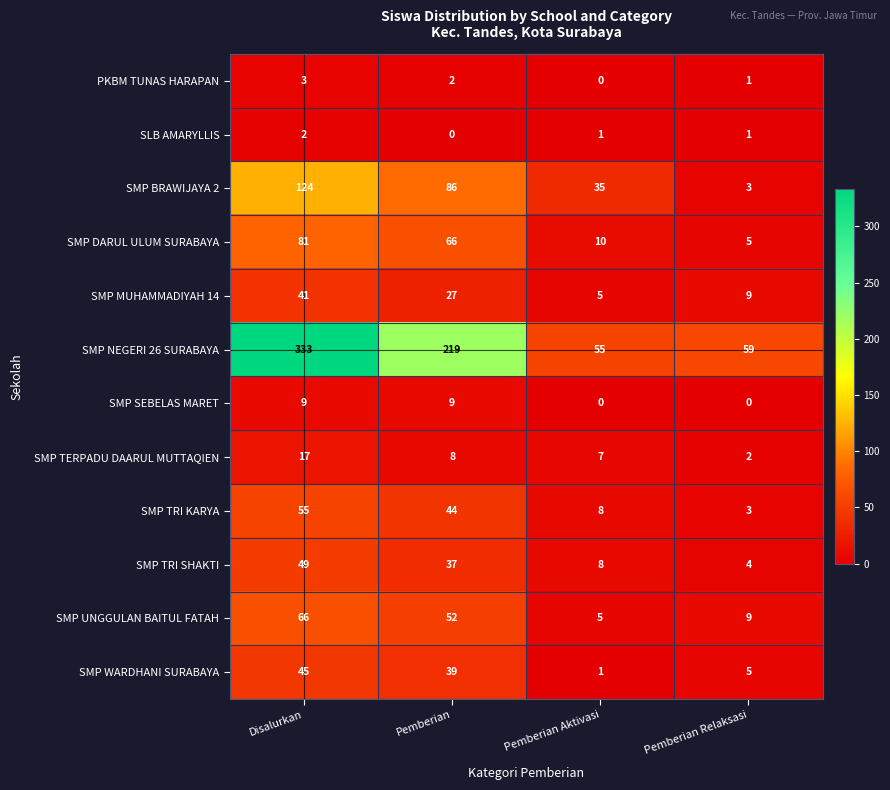

What is the sum of the SMP NEGERI 26 SURABAYA values at Pemberian Aktivasi and Pemberian?

274